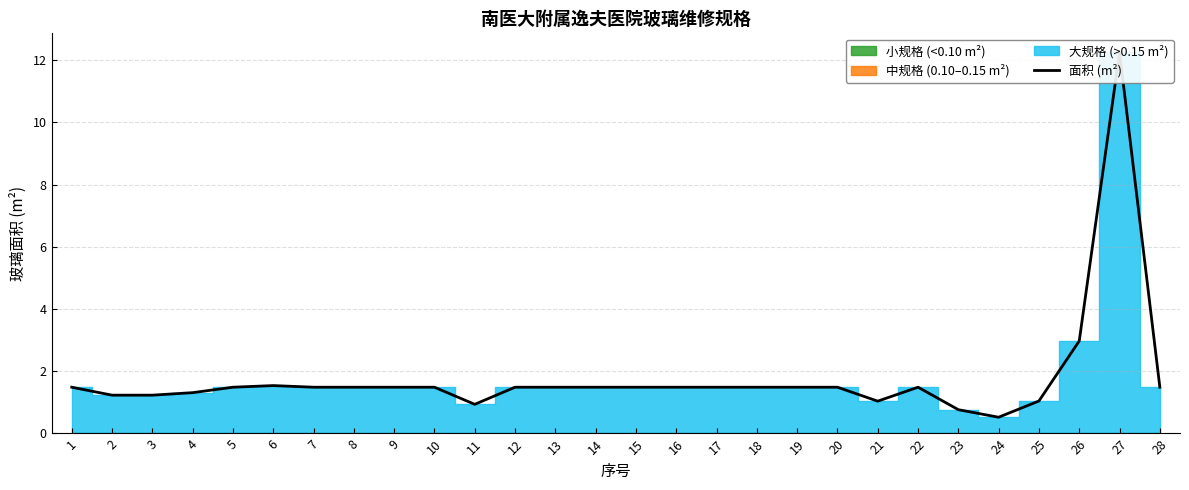

How many data points are above 1?

25